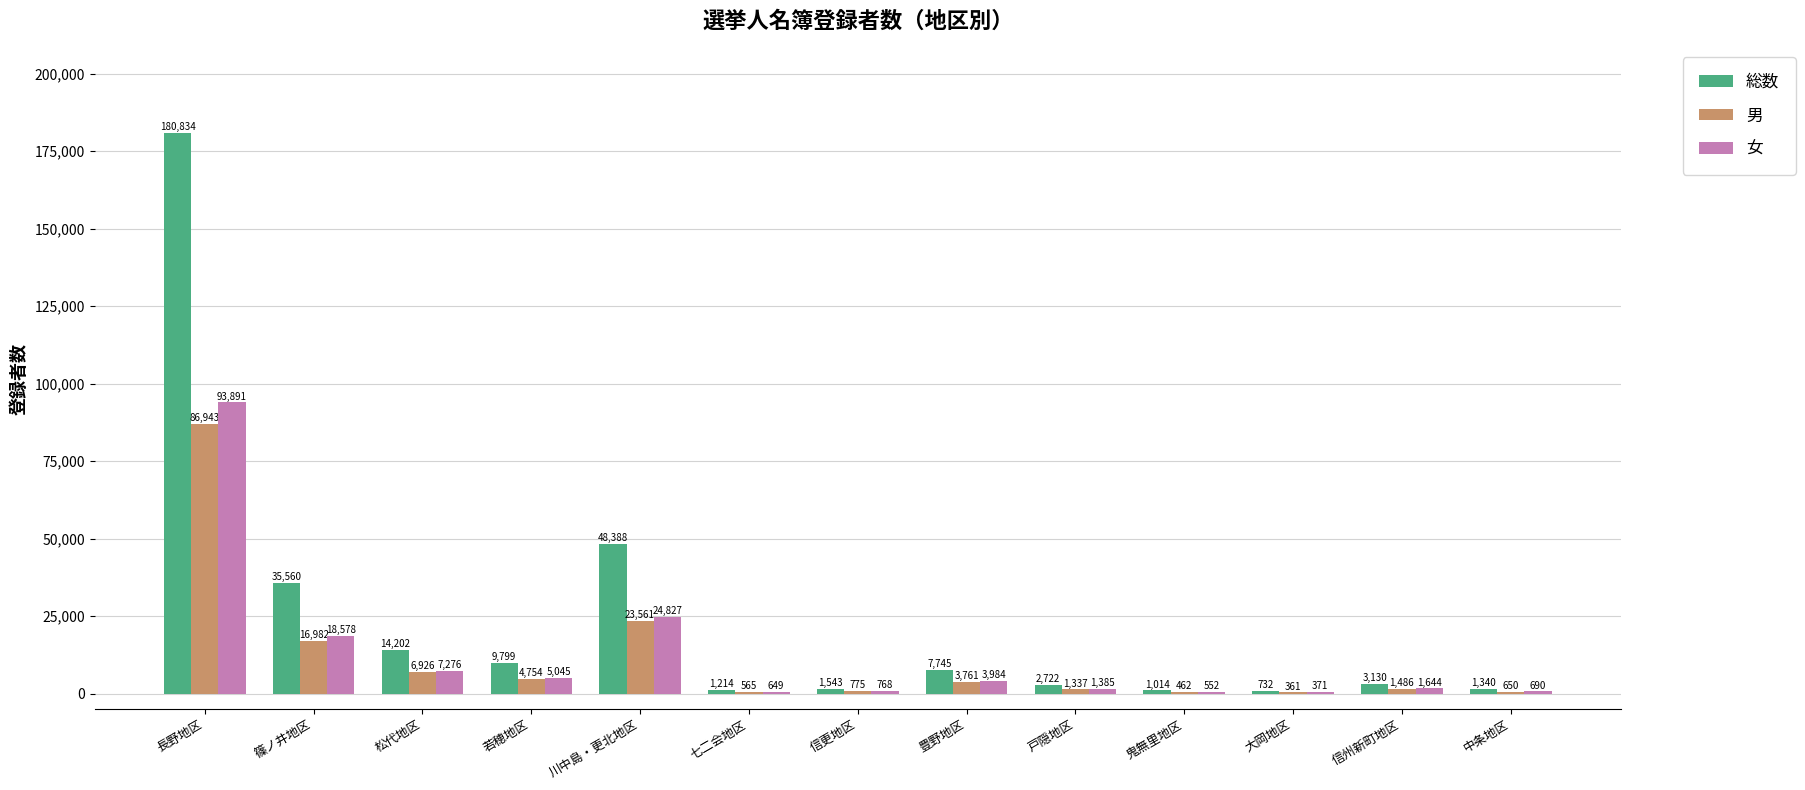

Reading right to left, what are all the values shown in this chart?

総数: 1340	3130	732	1014	2722	7745	1543	1214	48388	9799	14202	35560	180834
男: 650	1486	361	462	1337	3761	775	565	23561	4754	6926	16982	86943
女: 690	1644	371	552	1385	3984	768	649	24827	5045	7276	18578	93891